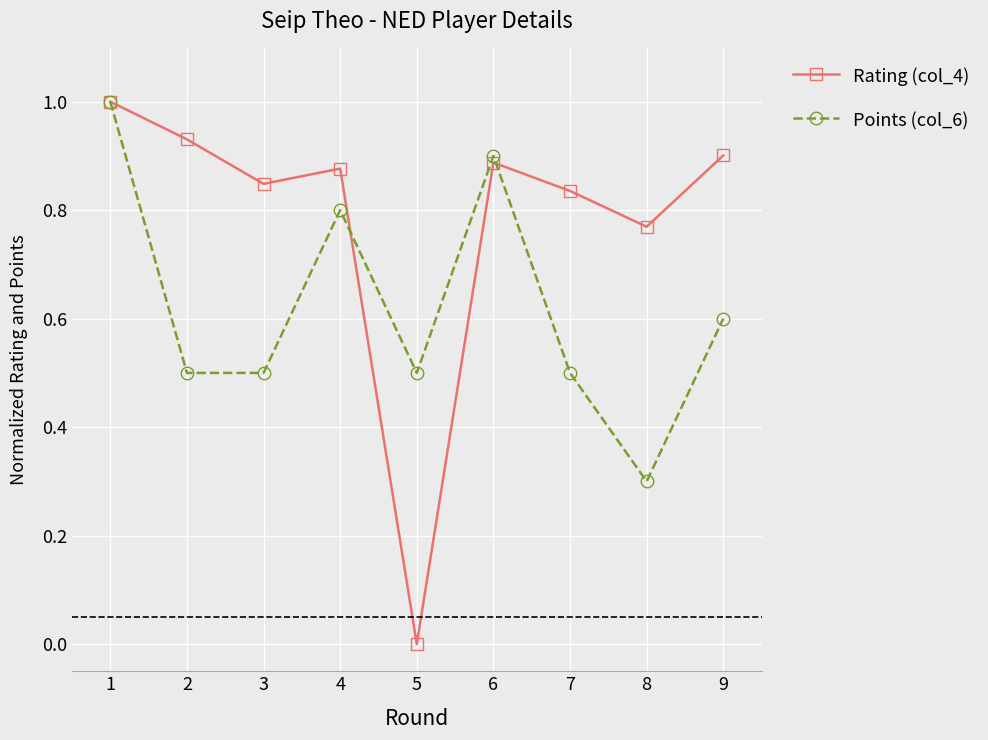

How many lines are shown in the chart?

2